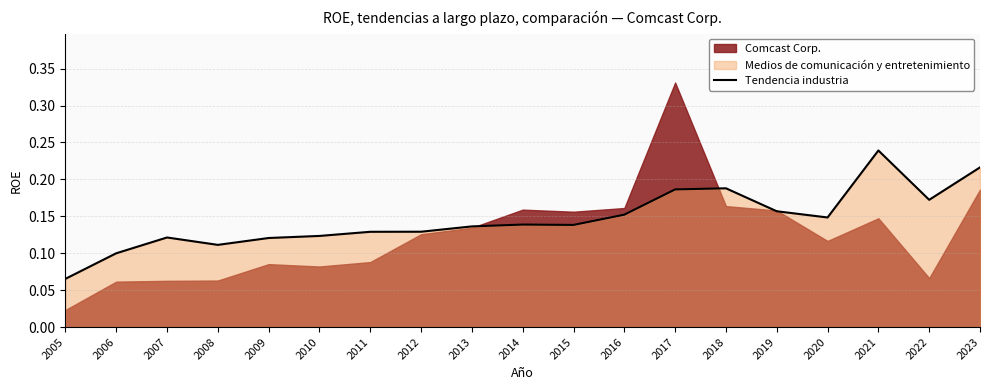

The chart shows a value of 0.1 at 2010. True or false?

True